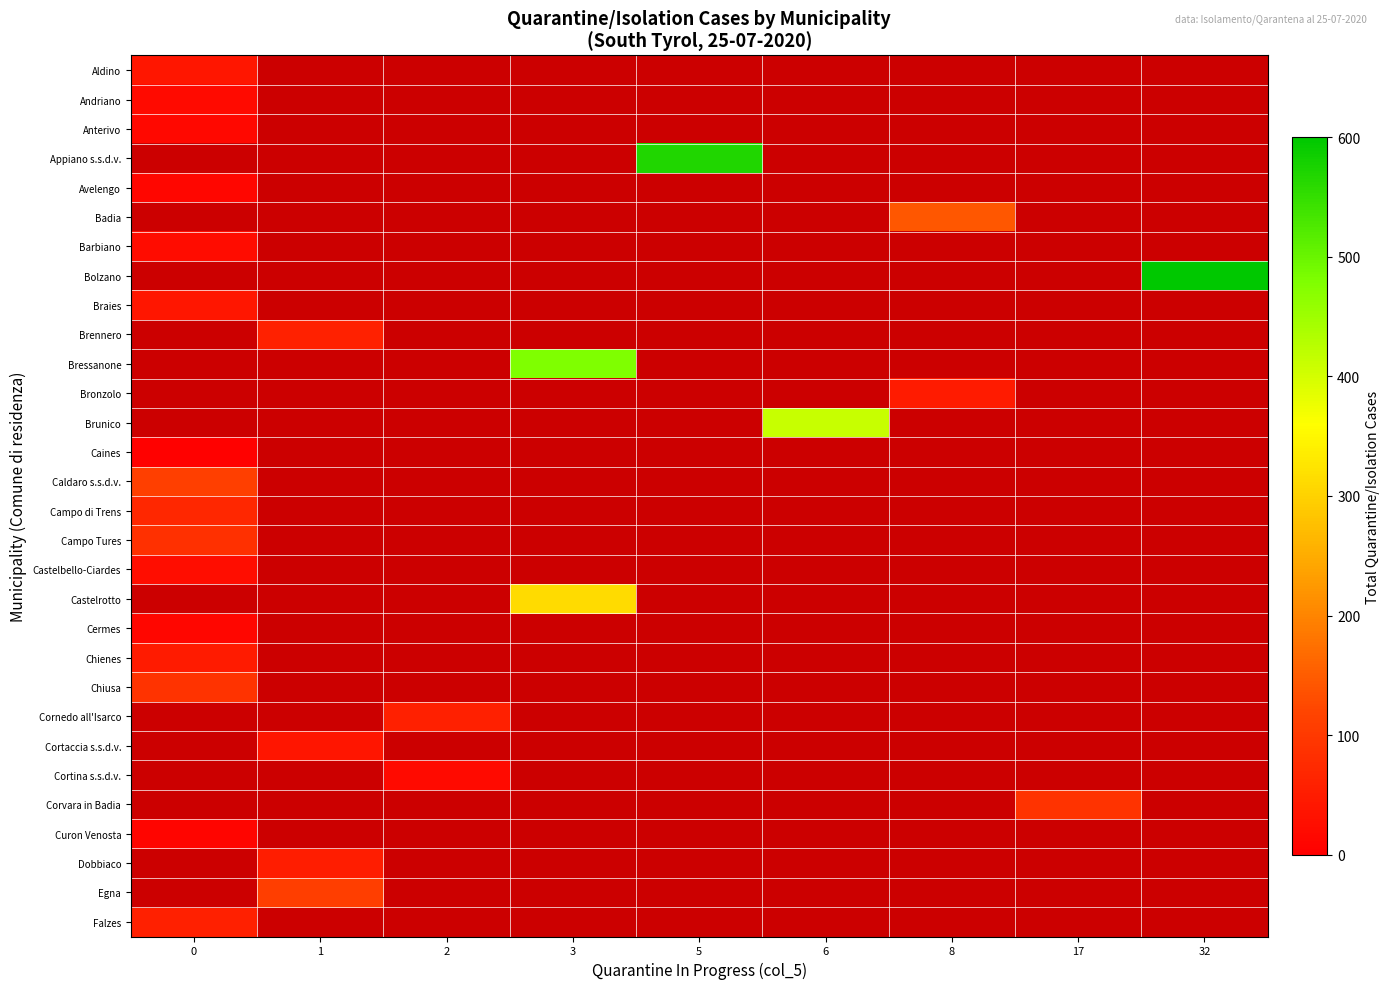

At how many categories does at least one series exceed 1328?

1